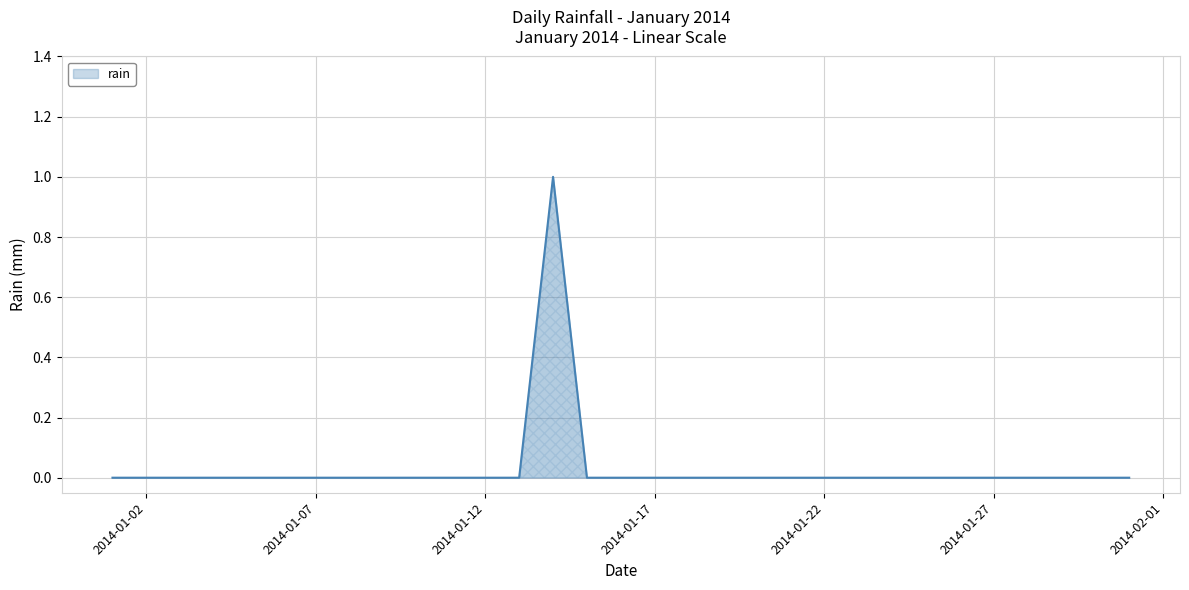

Rank the categories by value from lowest to highest.

2014-01-01, 2014-01-02, 2014-01-03, 2014-01-04, 2014-01-05, 2014-01-06, 2014-01-07, 2014-01-08, 2014-01-09, 2014-01-10, 2014-01-11, 2014-01-12, 2014-01-13, 2014-01-15, 2014-01-16, 2014-01-17, 2014-01-18, 2014-01-19, 2014-01-20, 2014-01-21, 2014-01-22, 2014-01-23, 2014-01-24, 2014-01-25, 2014-01-26, 2014-01-27, 2014-01-28, 2014-01-29, 2014-01-30, 2014-01-31, 2014-01-14